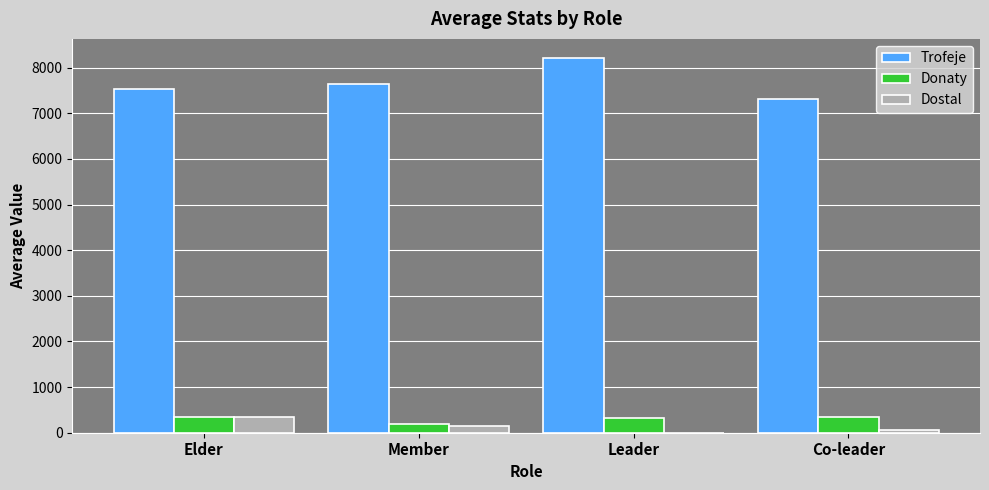

True or false: Donaty has a value of 345.7 at Co-leader.

True